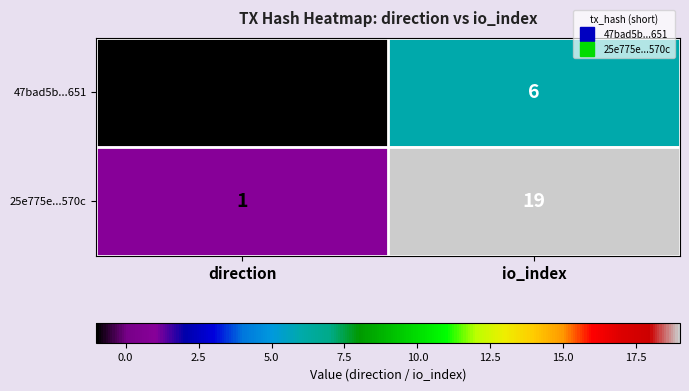

True or false: 47bad5b...651 has a value of 0 at direction.

False